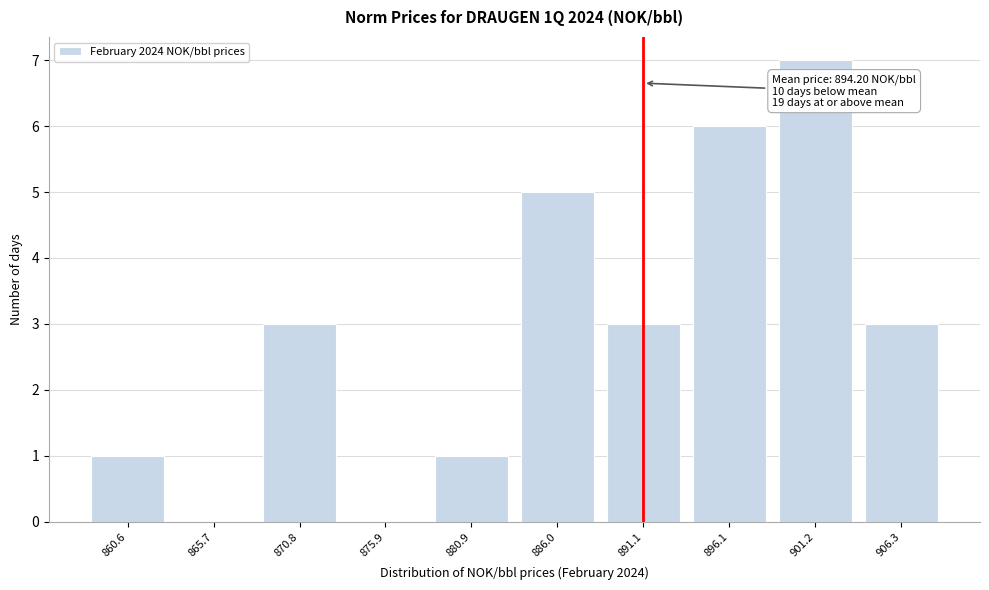

Reading left to right, list all the values displayed in this chart.

860.6=1	865.7=0	870.8=3	875.9=0	880.9=1	886.0=5	891.1=3	896.1=6	901.2=7	906.3=3